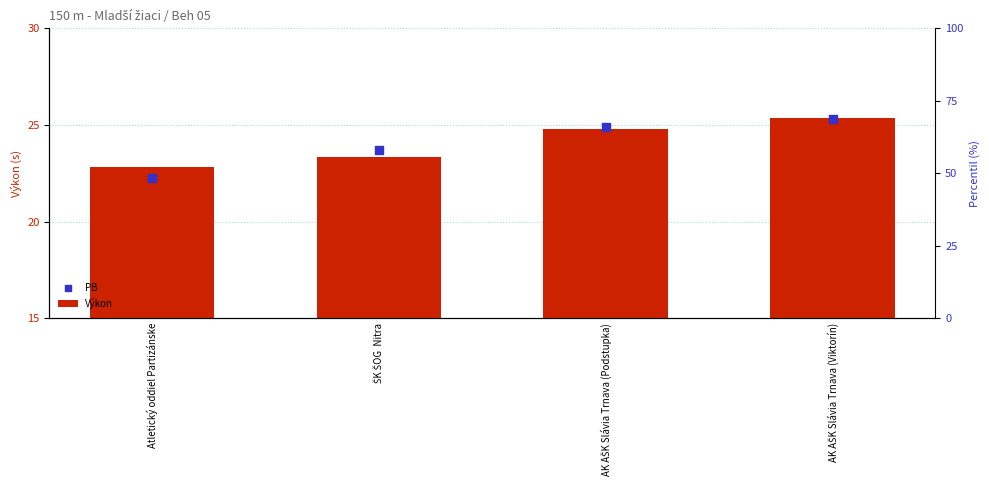

What are all the series names shown in the legend?

Výkon, PB